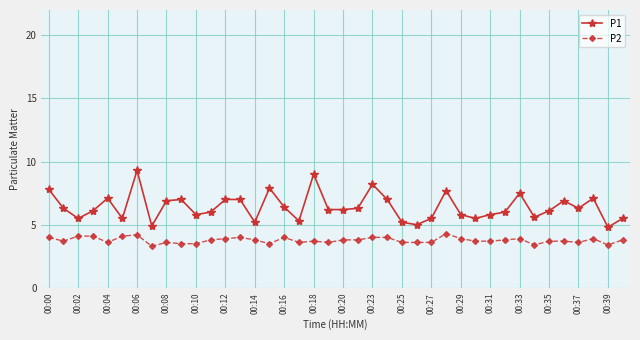

How many data points does each series have?

40